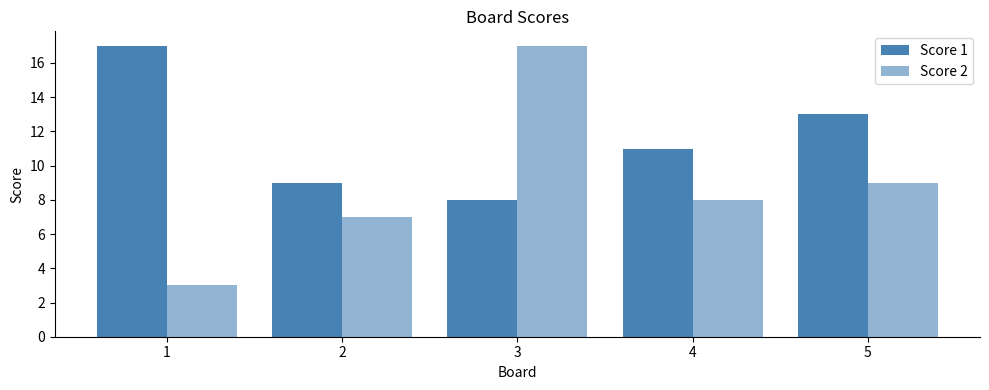

Which category has the lowest value in the Score 1 series?

3